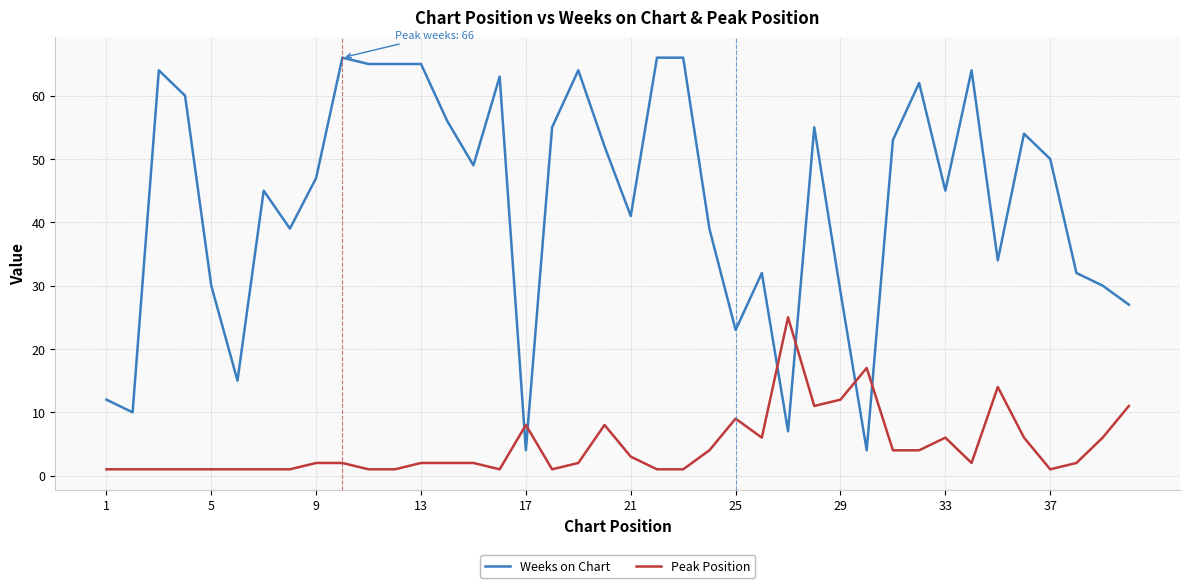

What is the lowest value of the Weeks on Chart series?

4